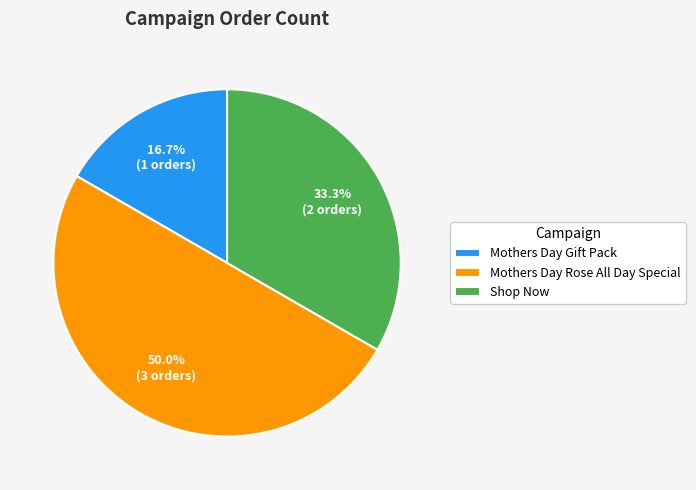

To the nearest percent, what percentage of the pie is Mothers Day Gift Pack?

17%